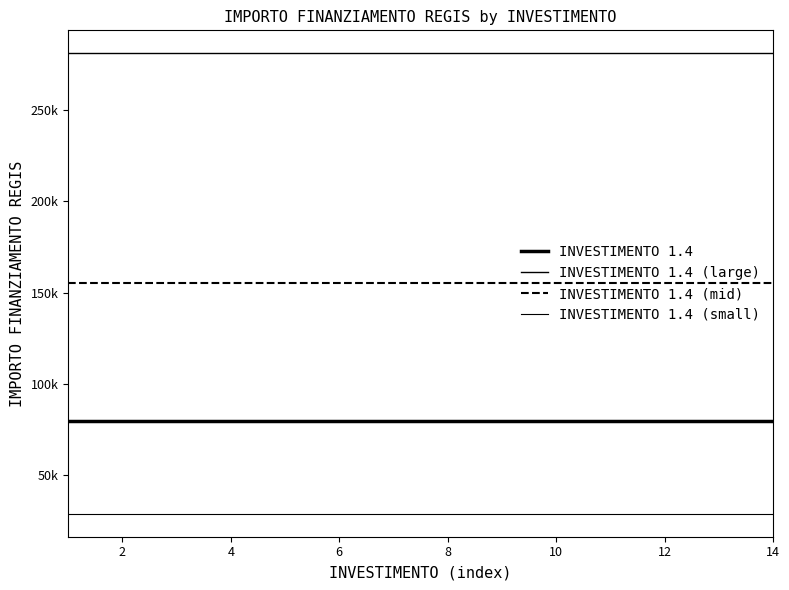

What is the highest value of the INVESTIMENTO 1.4 (small) series?

28902